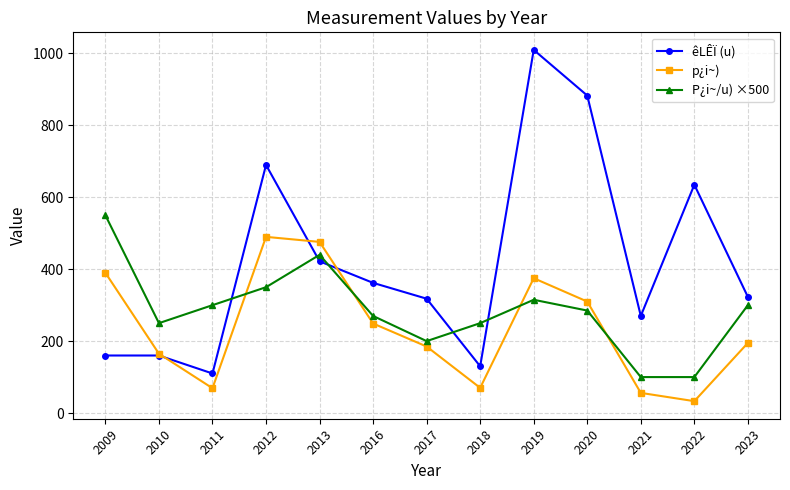

What is the average value of the p¿i~) series?

236